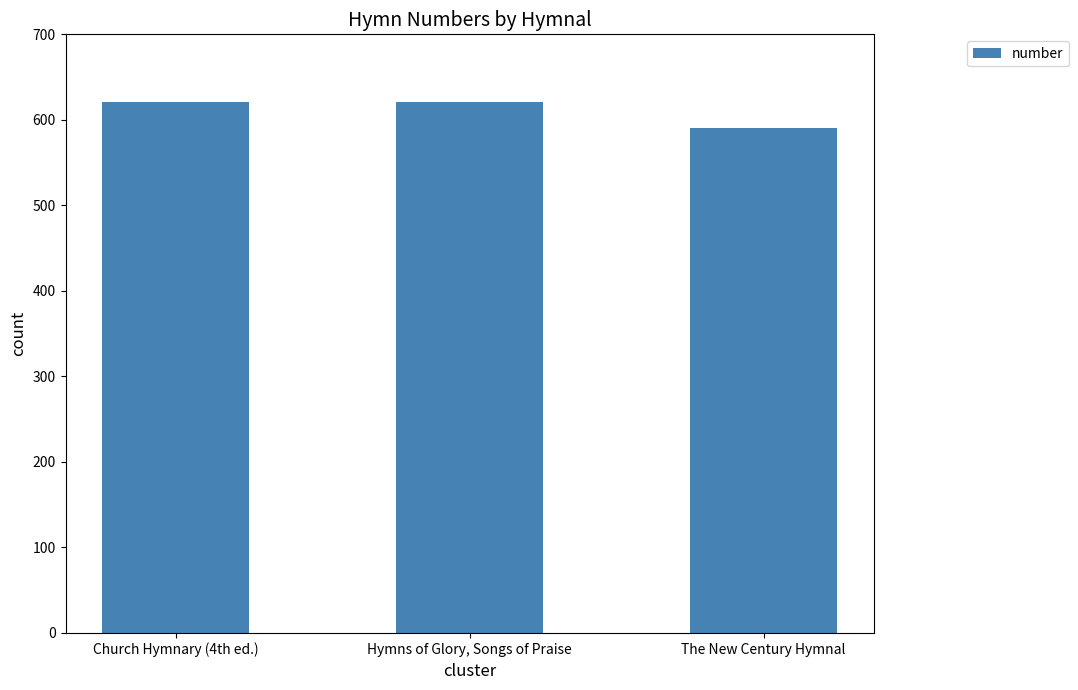

What is the label of the 3rd bar from the right?

Church Hymnary (4th ed.)